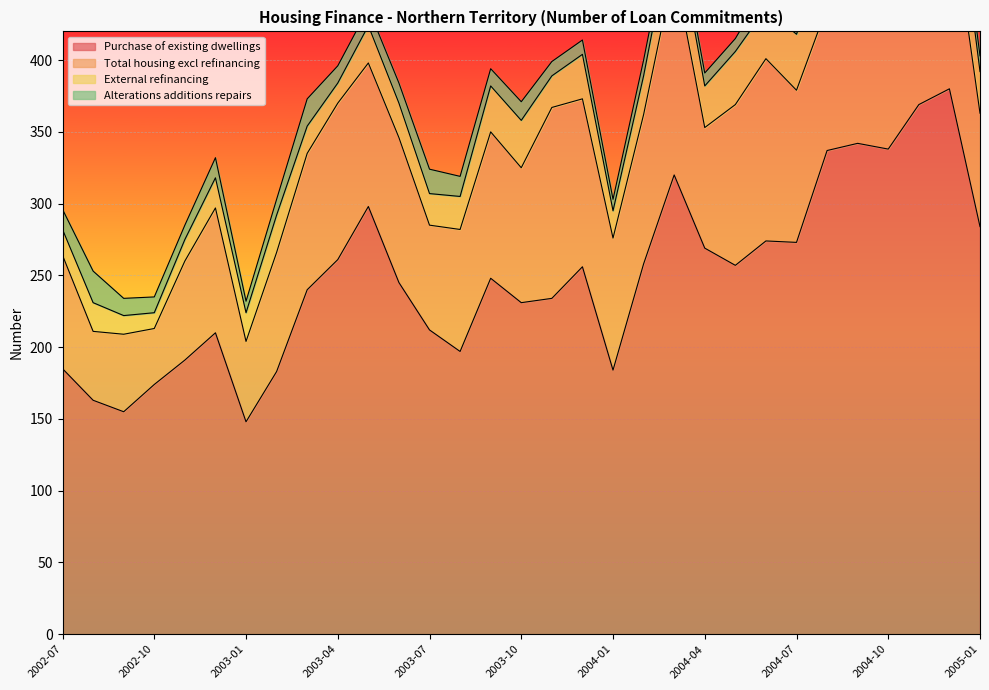

True or false: Total housing excl refinancing has a value of 26 at 2003-05.

False